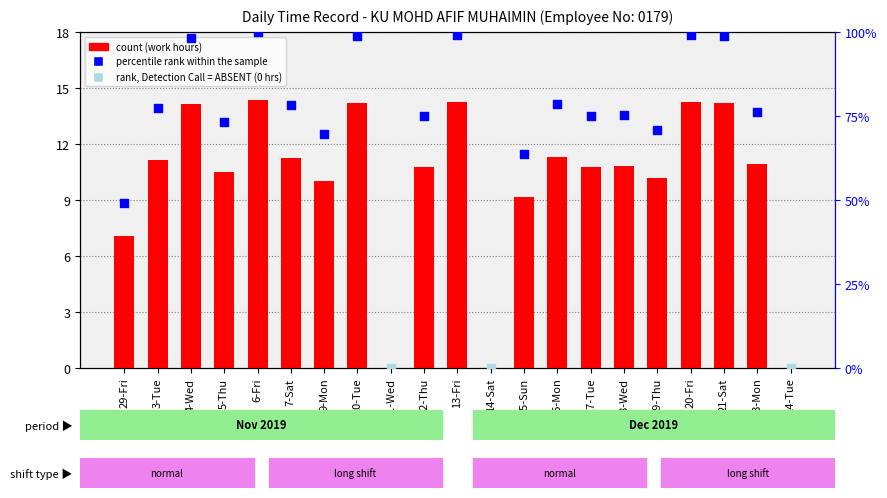

Approximately how many times larger is the value at 21-Sat compared to 23-Mon?

1.3